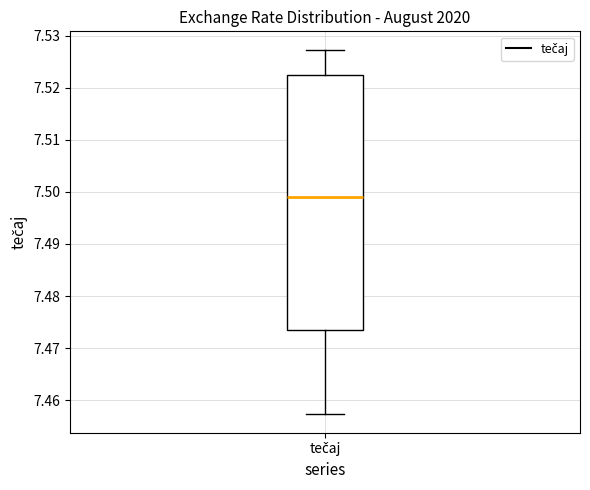

Where is the upper edge of the box for tečaj on the y-axis? The values are not printed on the chart, so give them approximately, as read against the axis.

7.522